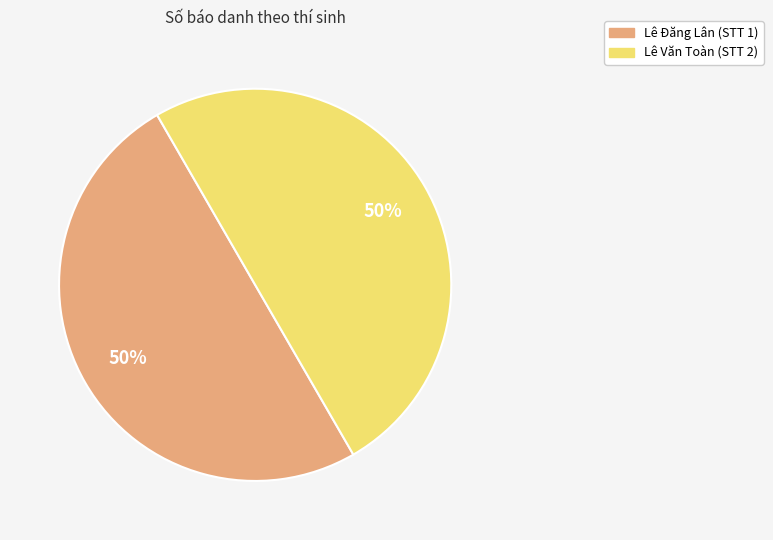

Approximately how many times larger is the value at Lê Văn Toàn (STT 2) compared to Lê Đăng Lân (STT 1)?

1.0